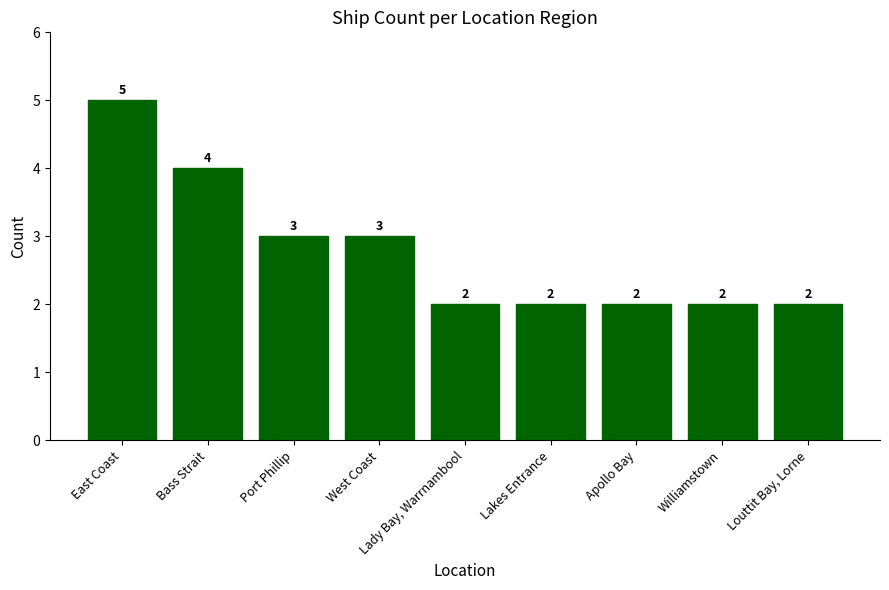

What is the ratio of the value at West Coast to the value at East Coast?

0.6